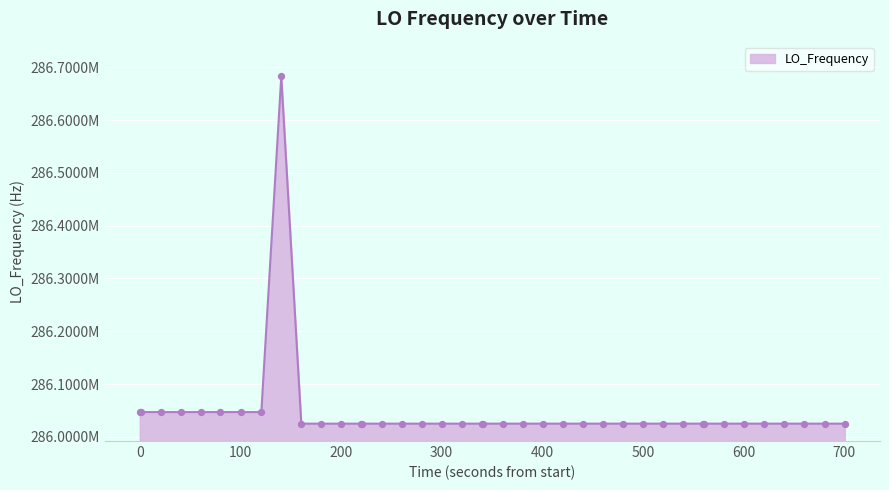

Does the chart have visible grid lines?

Yes